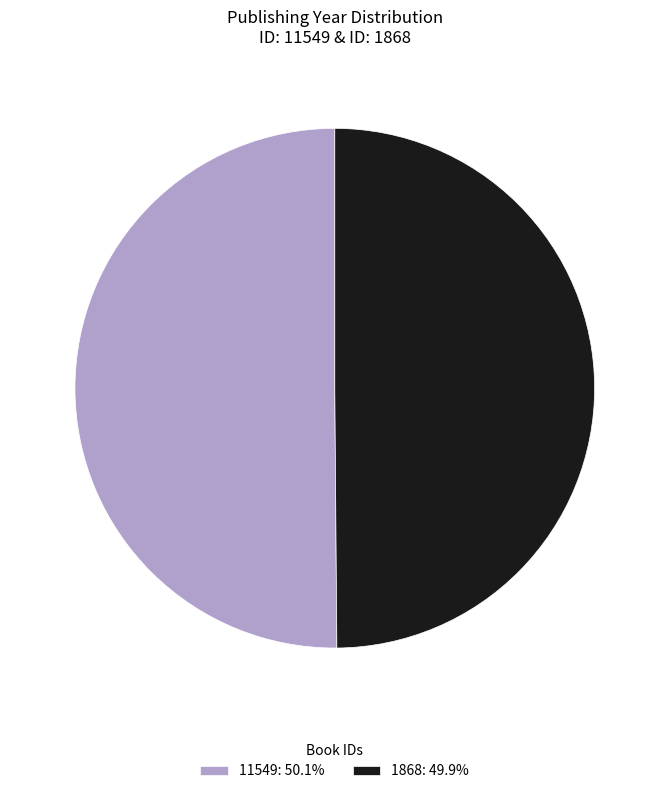

The 1868 slice represents 50% of the pie. True or false?

True